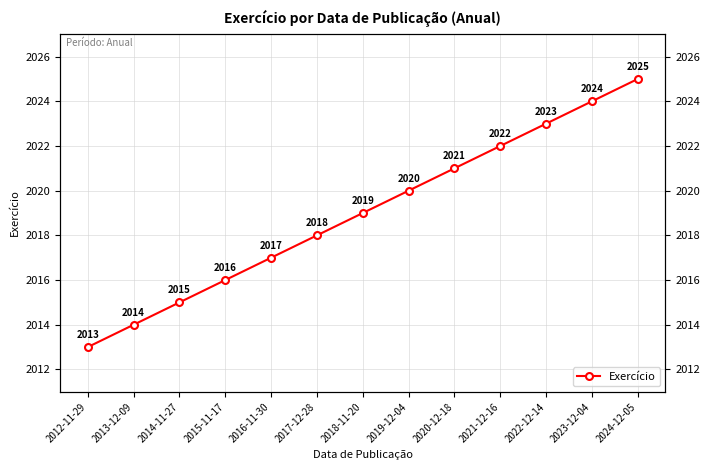

Reading left to right, extract all data points from this chart.

2012-11-29=2013	2013-12-09=2014	2014-11-27=2015	2015-11-17=2016	2016-11-30=2017	2017-12-28=2018	2018-11-20=2019	2019-12-04=2020	2020-12-18=2021	2021-12-16=2022	2022-12-14=2023	2023-12-04=2024	2024-12-05=2025